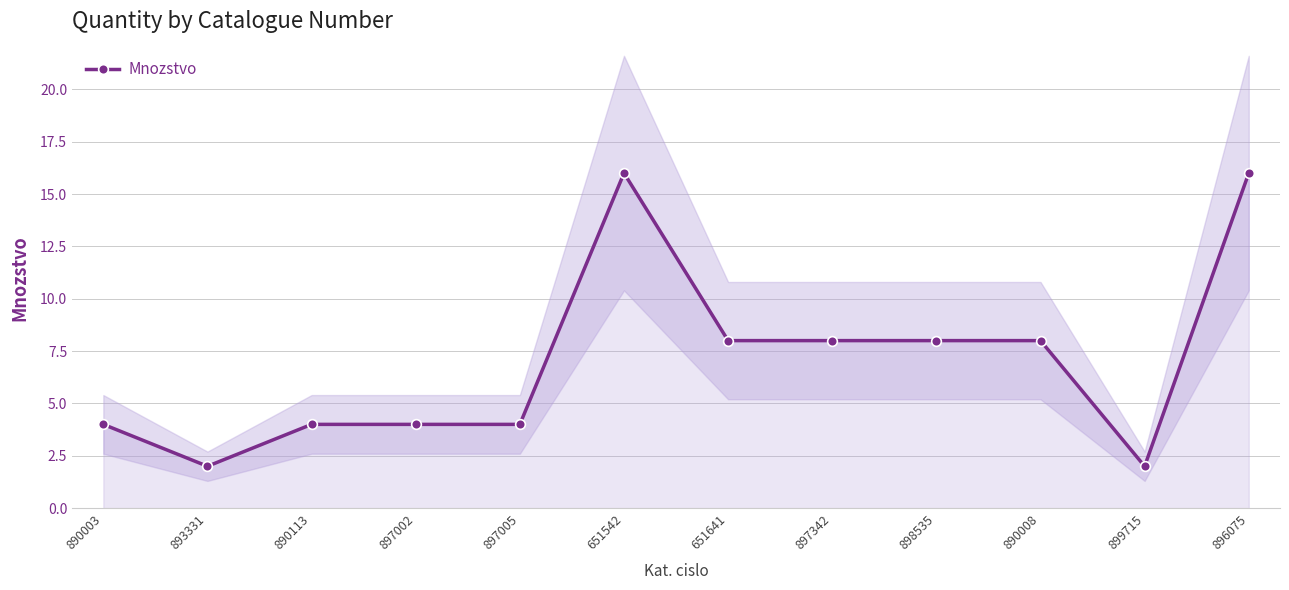

The value at 890008 is 3. True or false?

False